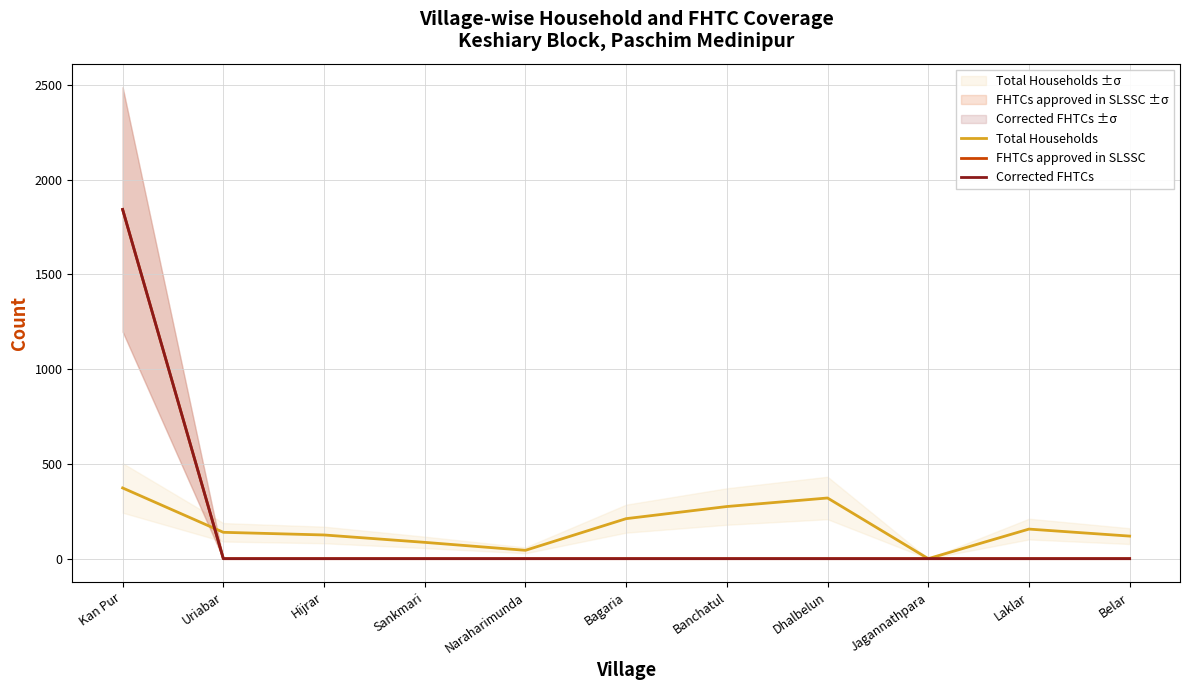

At which category is the sum across all series the highest?

Kan Pur